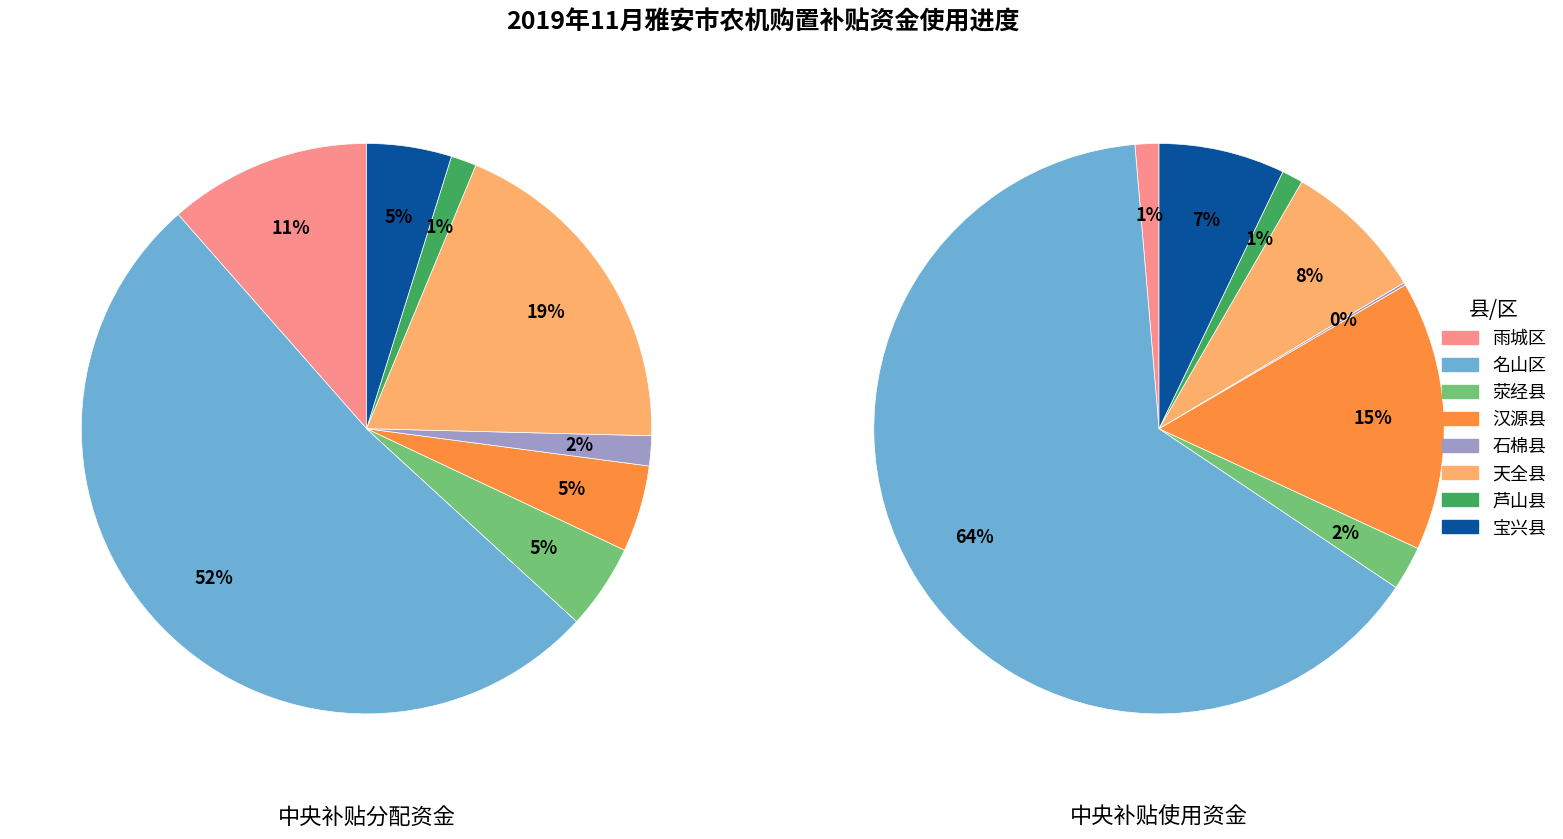

What percentage is the 雨城区 slice, to the nearest percent?

11%